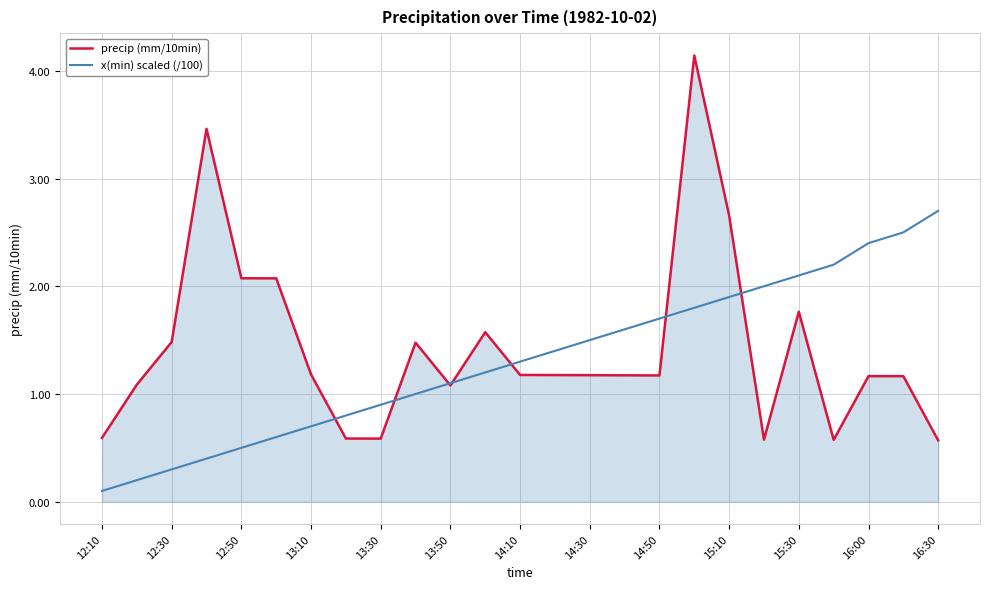

At how many categories does at least one series exceed 3?

2